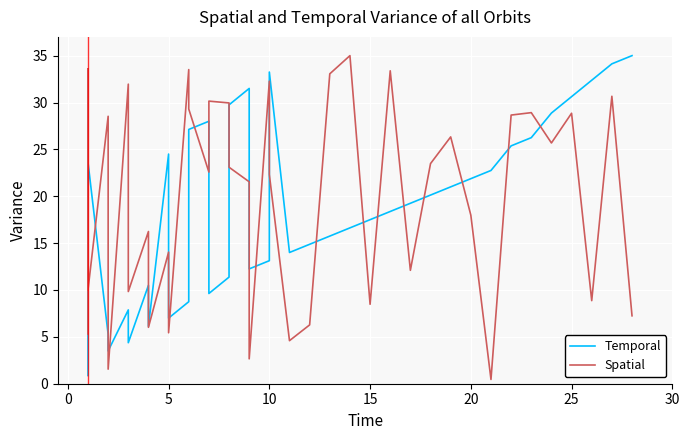

List the series in order of their overall mean, highest first.

Spatial, Temporal